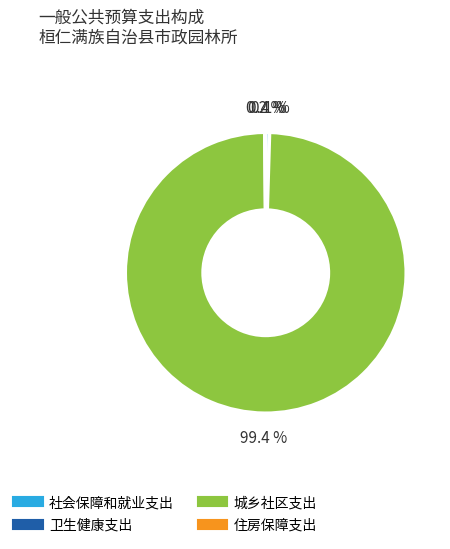

What percentage do 社会保障和就业支出 and 城乡社区支出 together represent?

99.7%